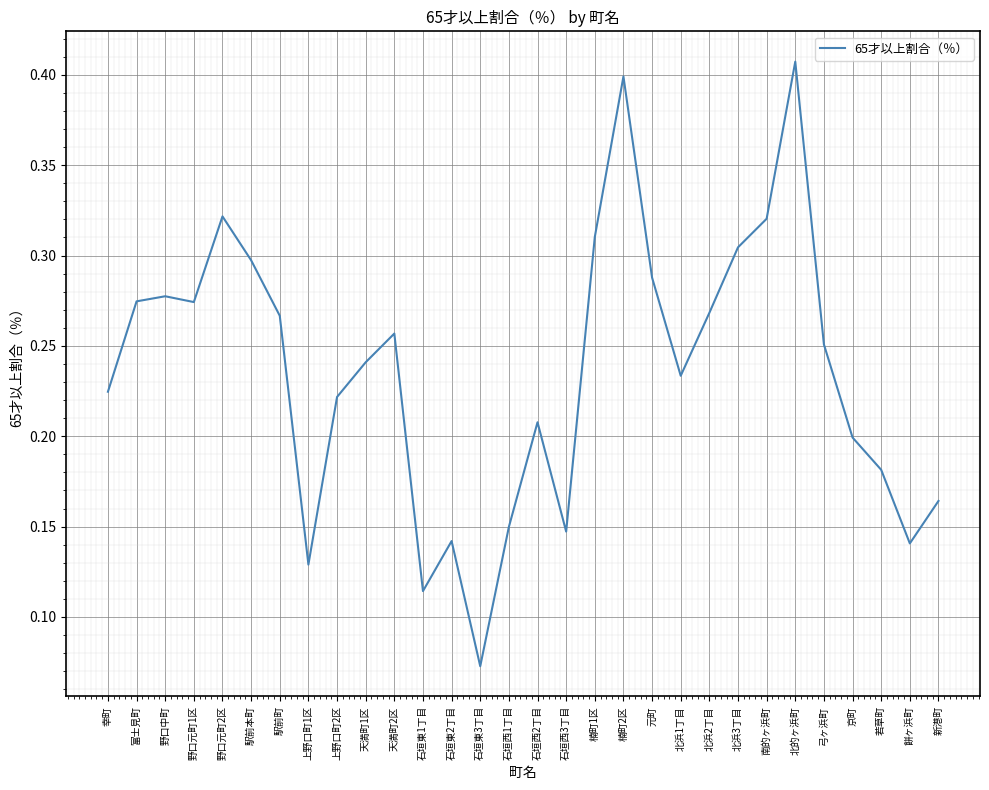

What is the sum of all values?

7.1